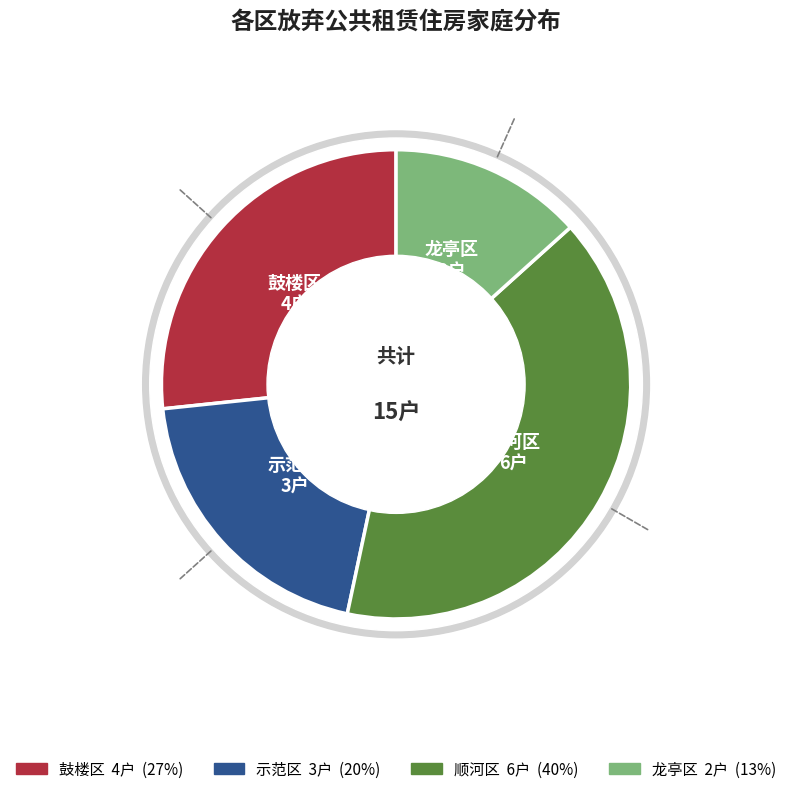

Count the number of slices in the pie.

4